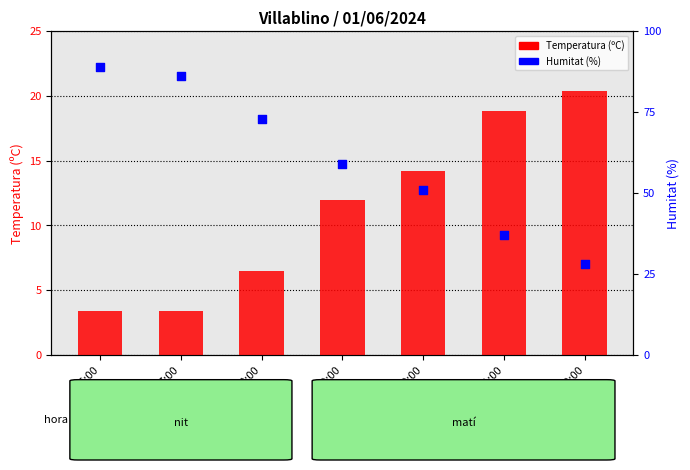

At how many categories does at least one series exceed 34?

6